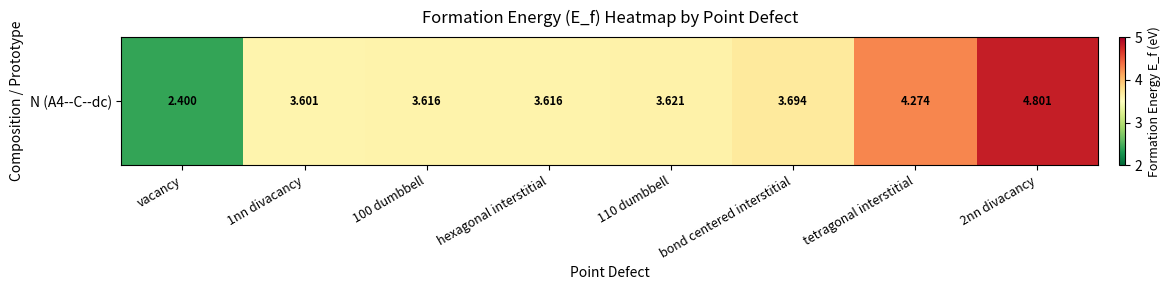

List the labels in order of value, largest first.

2nn divacancy, tetragonal interstitial, bond centered interstitial, 110 dumbbell, 100 dumbbell, hexagonal interstitial, 1nn divacancy, vacancy